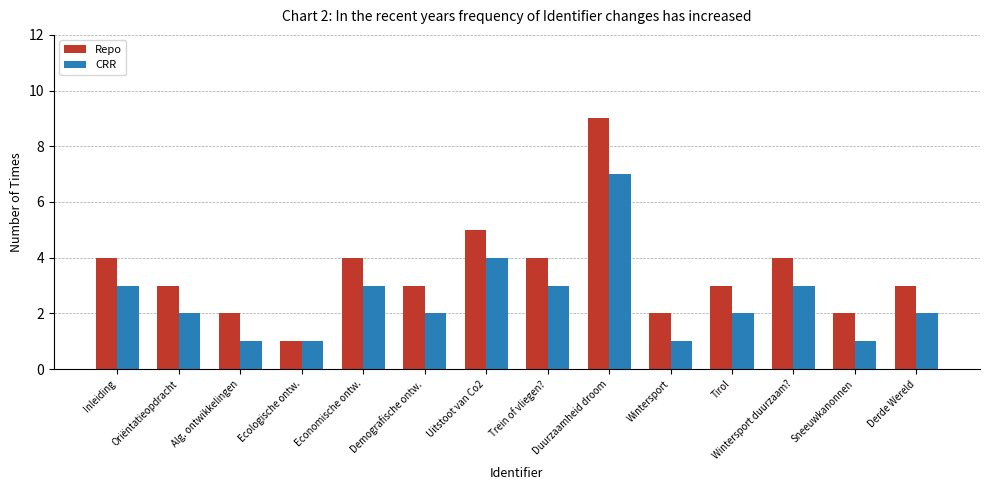

Which series has the largest total across all categories?

Repo